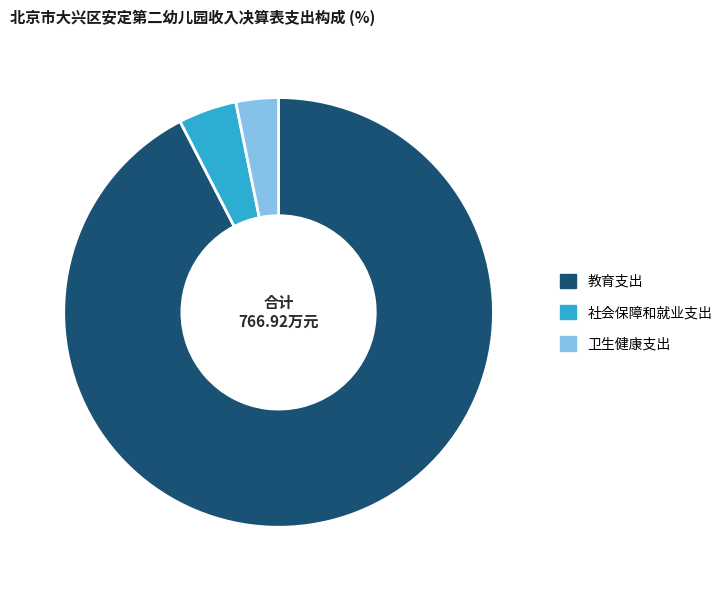

Is 教育支出 the majority of the pie?

Yes